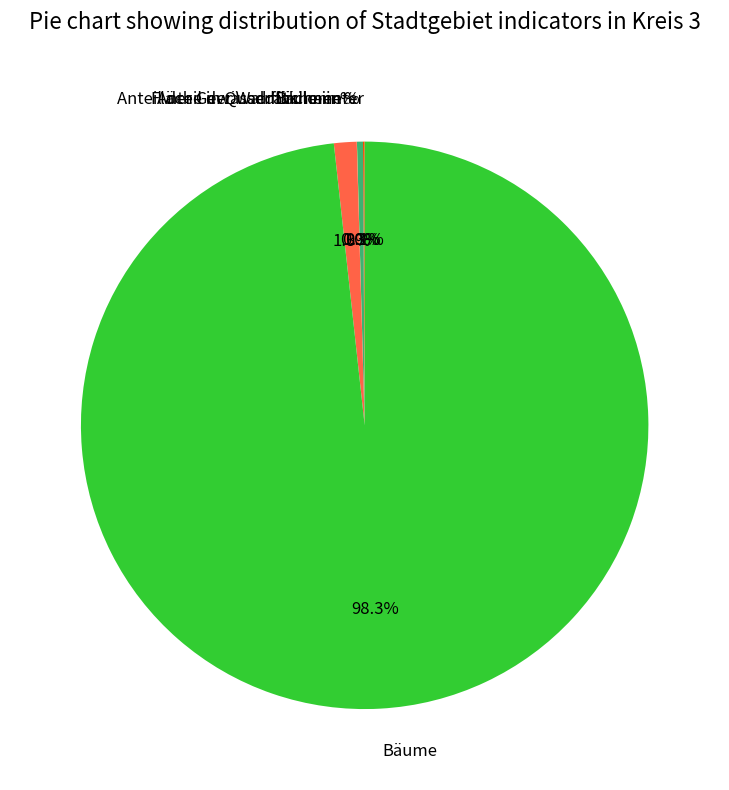

To the nearest percent, what percentage of the pie is Brunnen?

1%